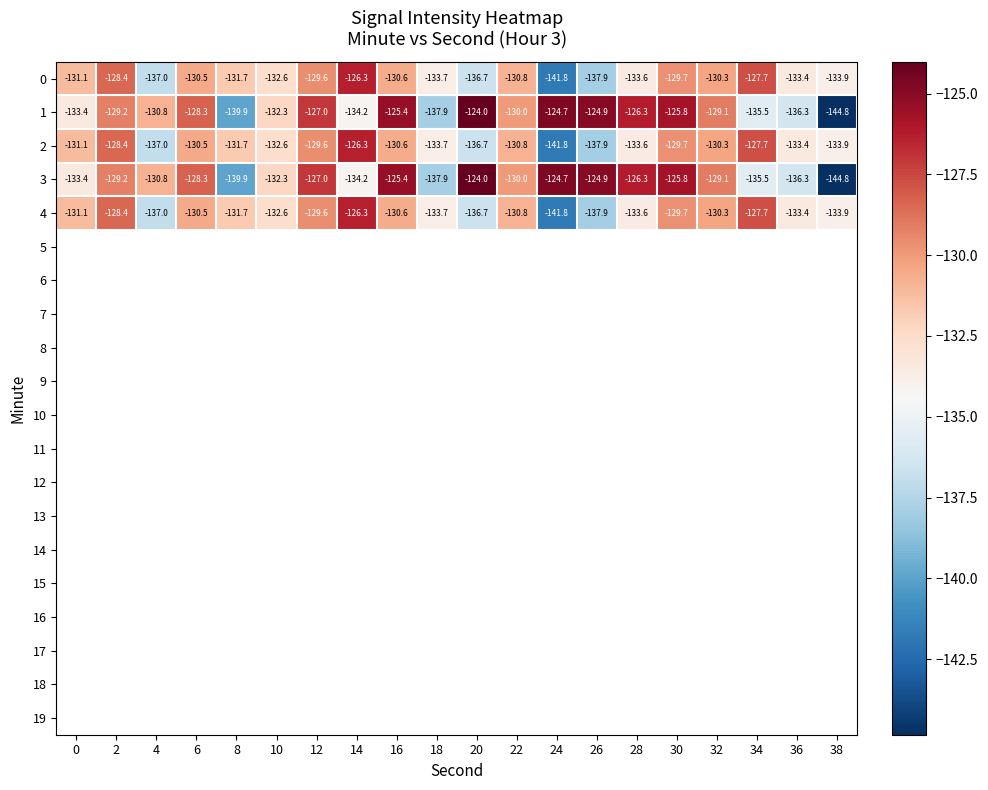

What is the lowest value of the 0 series?

-141.8